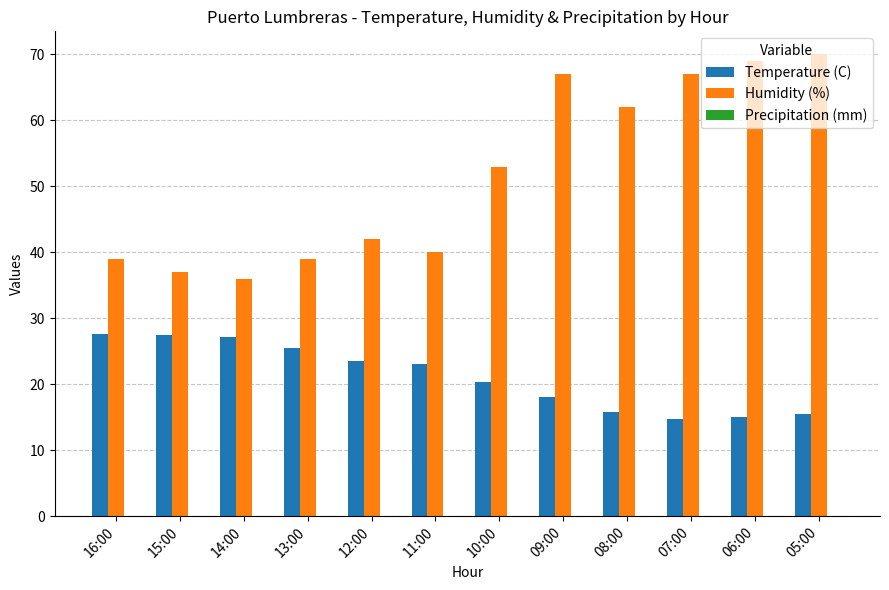

Which series has the widest spread of values?

Humidity (%)